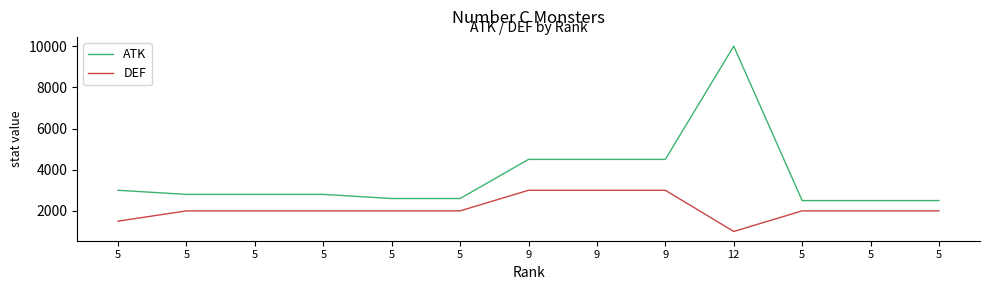

Is this an area chart (filled region under the line)?

No